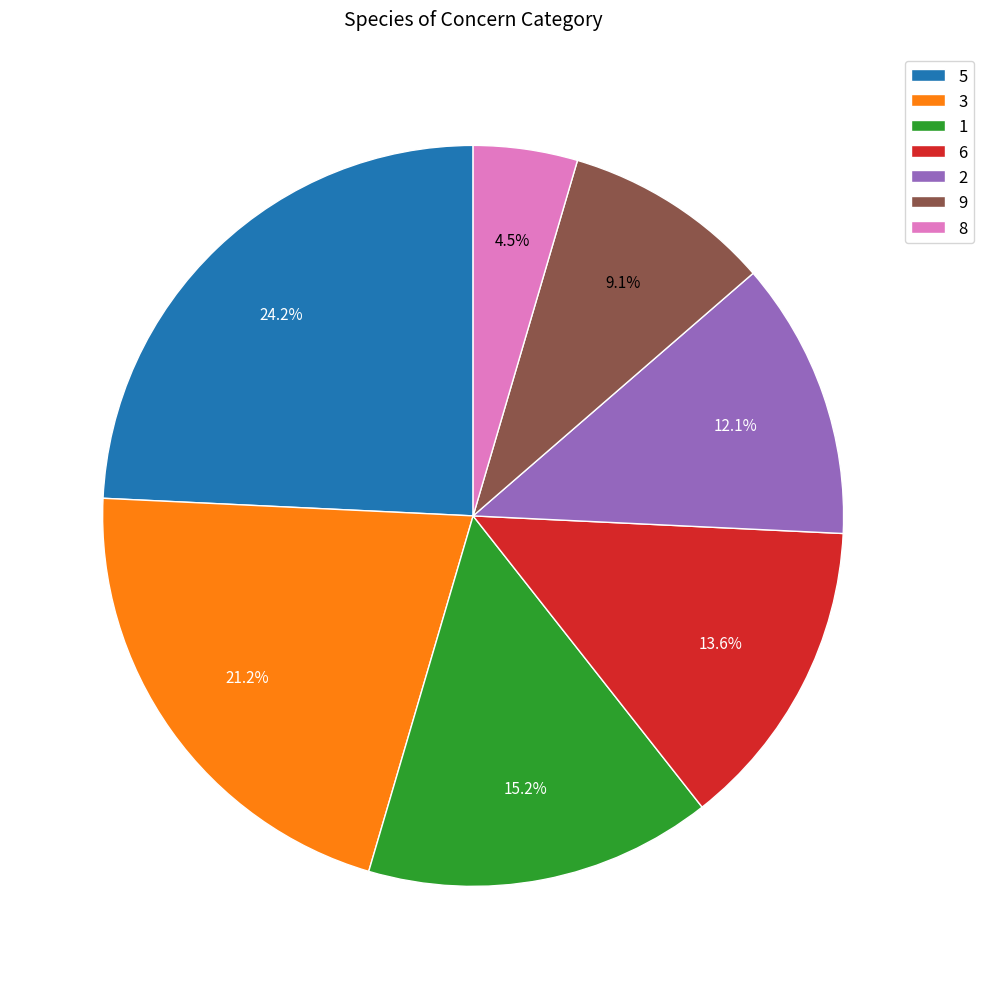

What is the smallest slice in the pie chart?

8